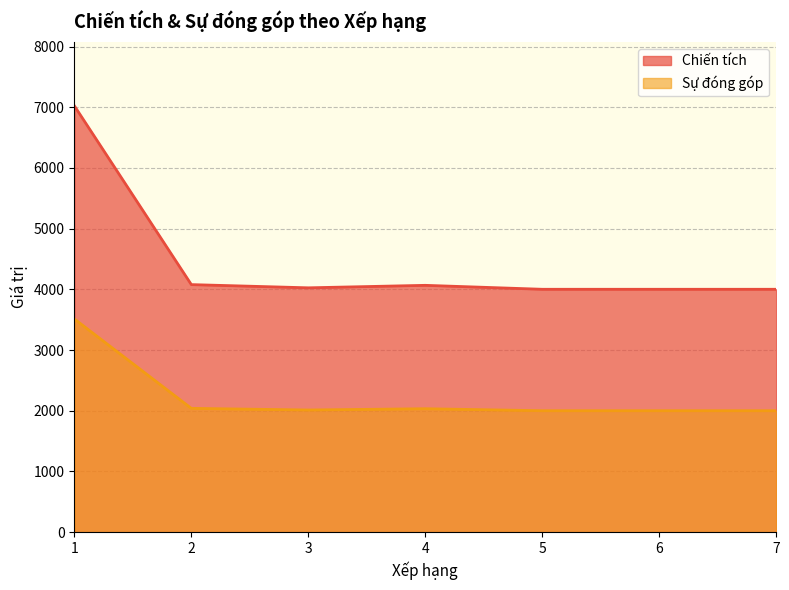

True or false: Sự đóng góp has a value of 2000 at 7.

True